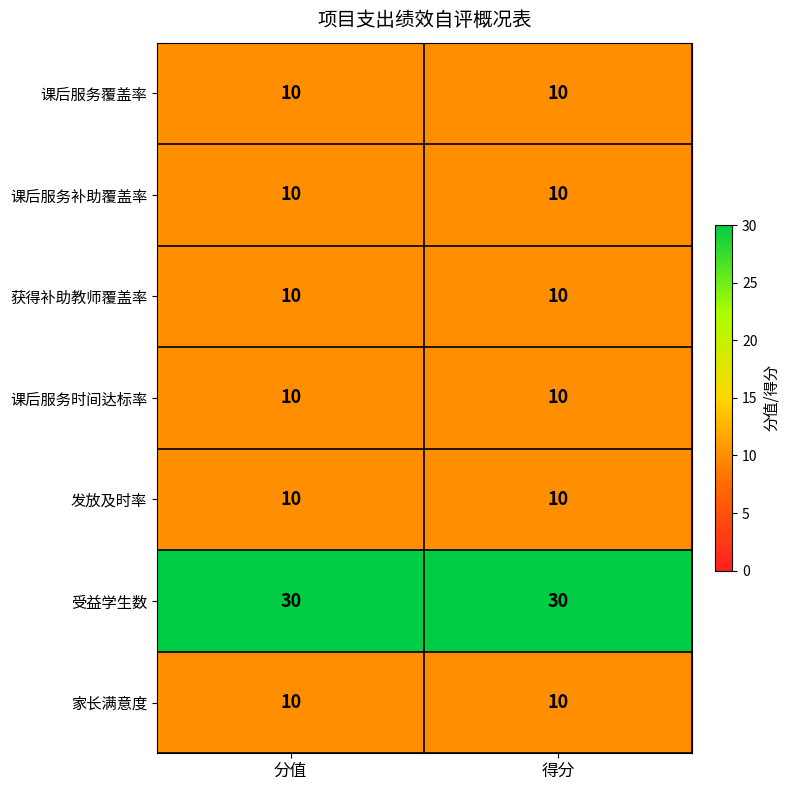

Which series has the largest total across all categories?

受益学生数